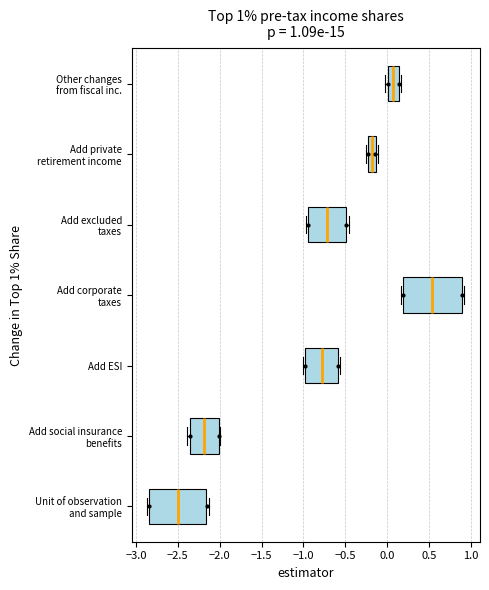

Which box has the furthest to the left median line?

Unit of observation and sample